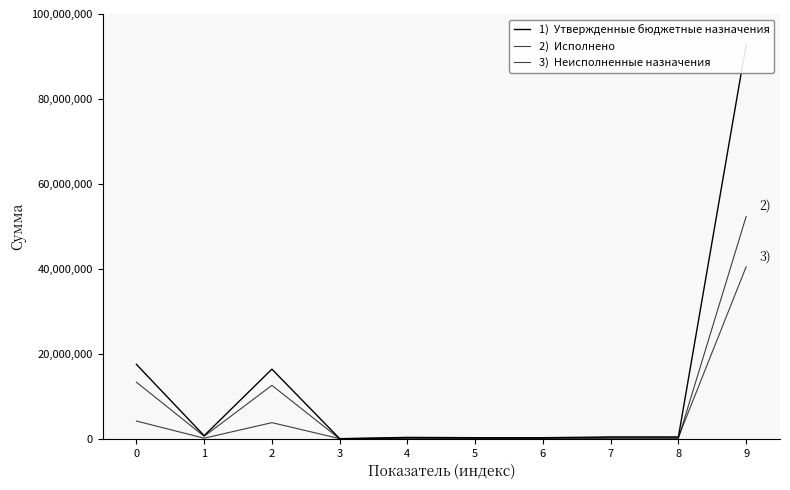

What is the average value of the 2)  Исполнено series?

7942861.9